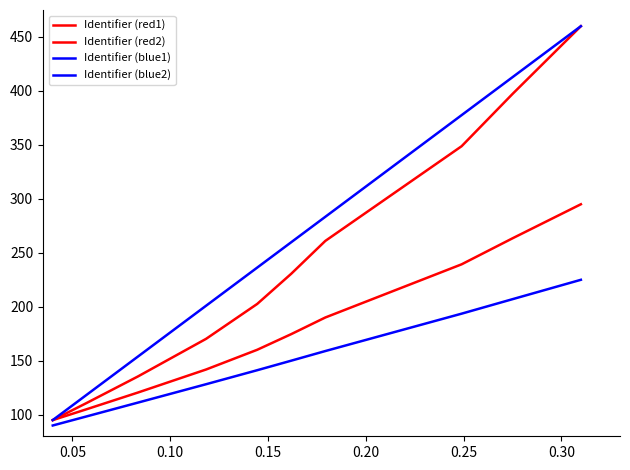

How many categories are shown in the chart?

10